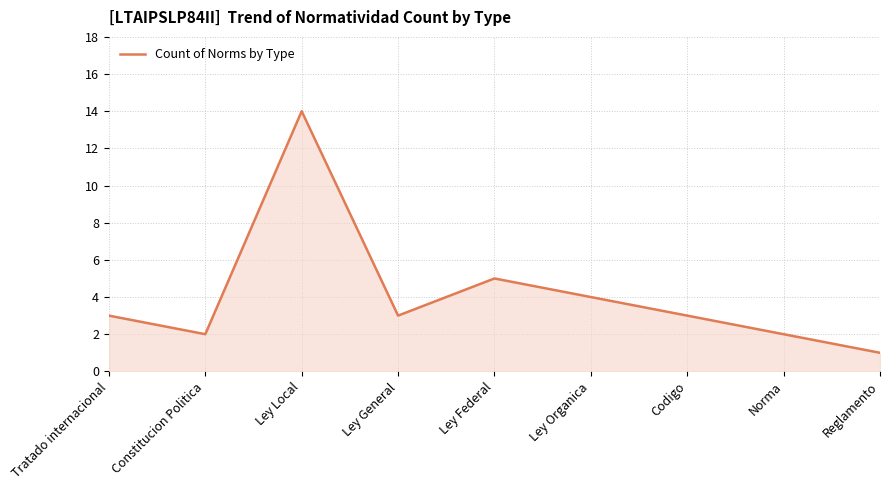

Approximately how many times larger is the value at Ley Organica compared to Codigo?

1.3